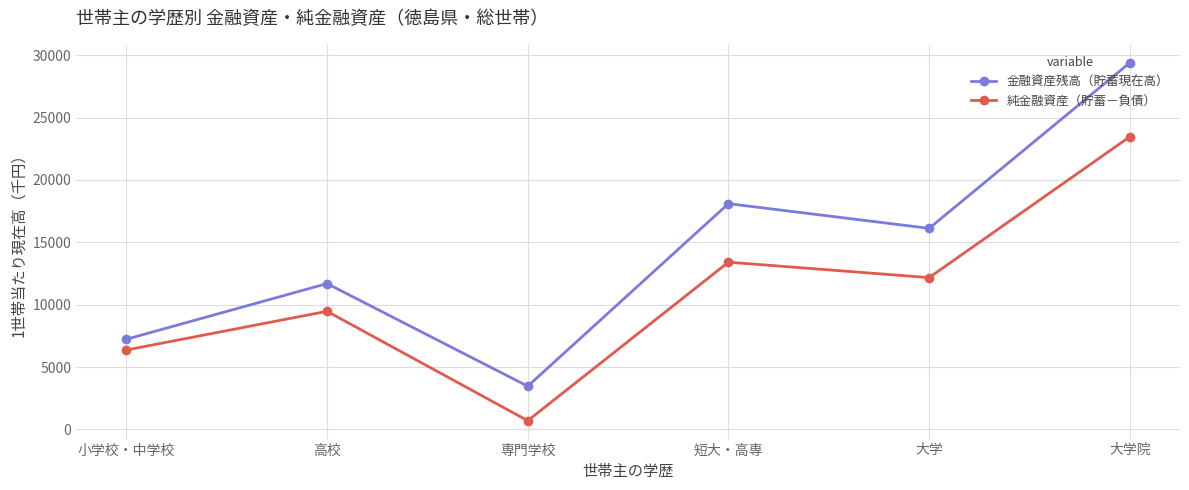

Reading left to right, extract all data points from this chart.

金融資産残高（貯蓄現在高）: 小学校・中学校=7228	高校=11691	専門学校=3462	短大・高専=18100	大学=16121	大学院=29400
純金融資産（貯蓄－負債）: 小学校・中学校=6366	高校=9469	専門学校=698	短大・高専=13409	大学=12170	大学院=23468